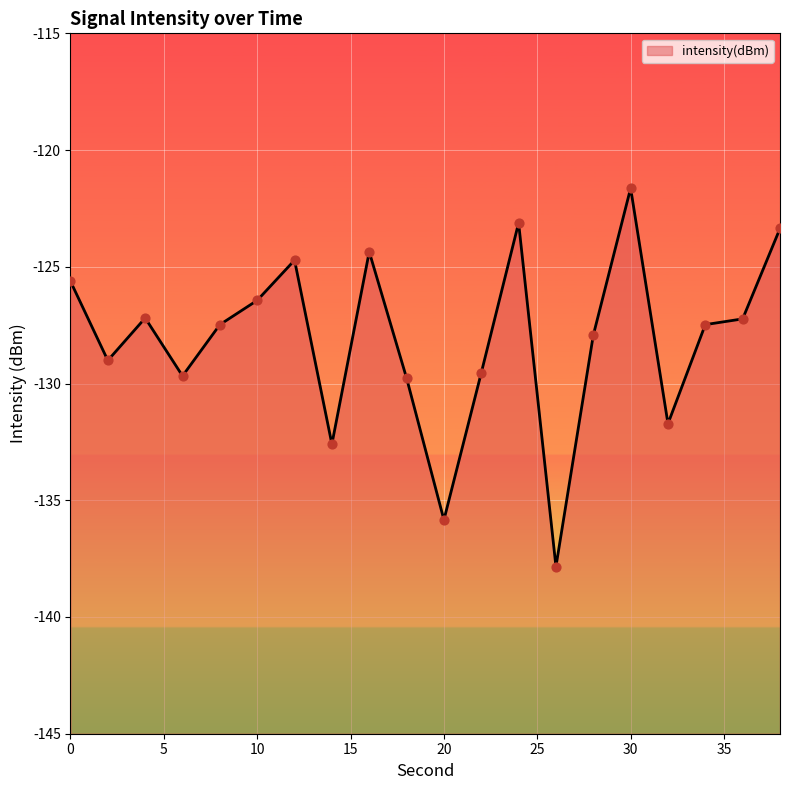

Between 6 and 36, which is larger?

36